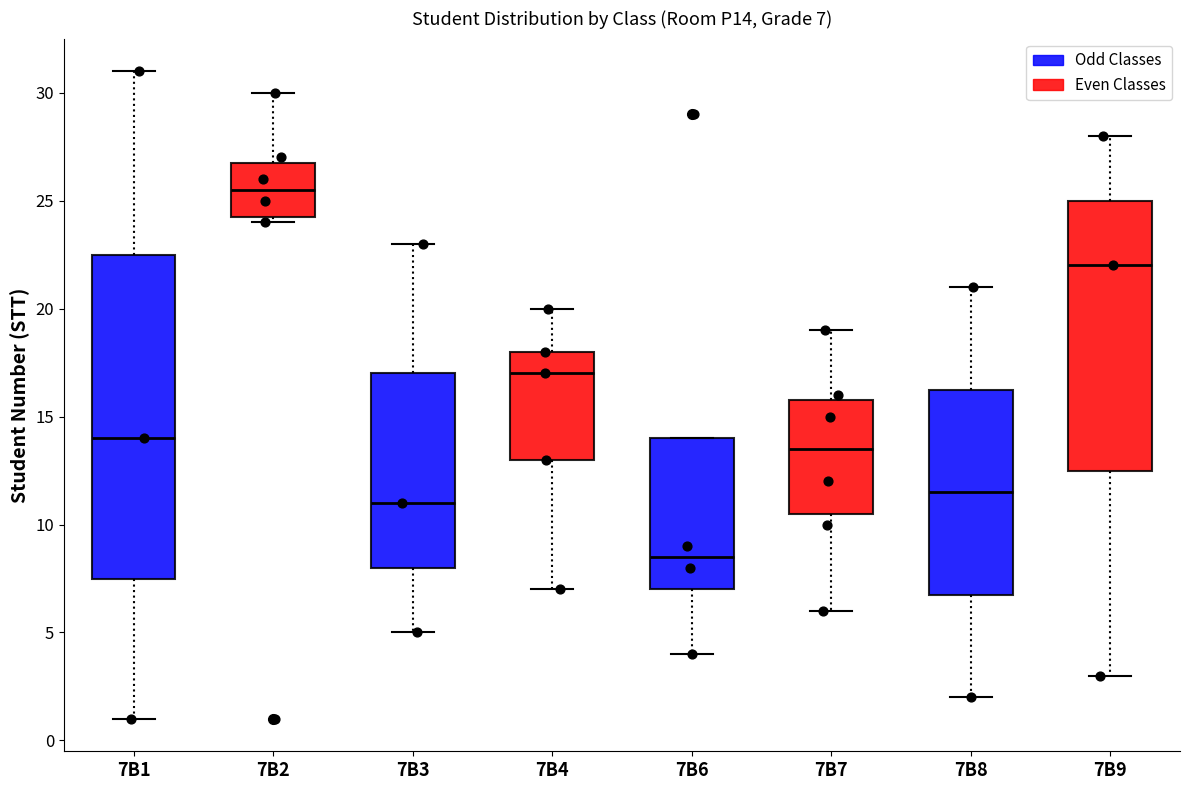

Comparing the boxes themselves (not the whiskers), which one is the tallest?

7B1